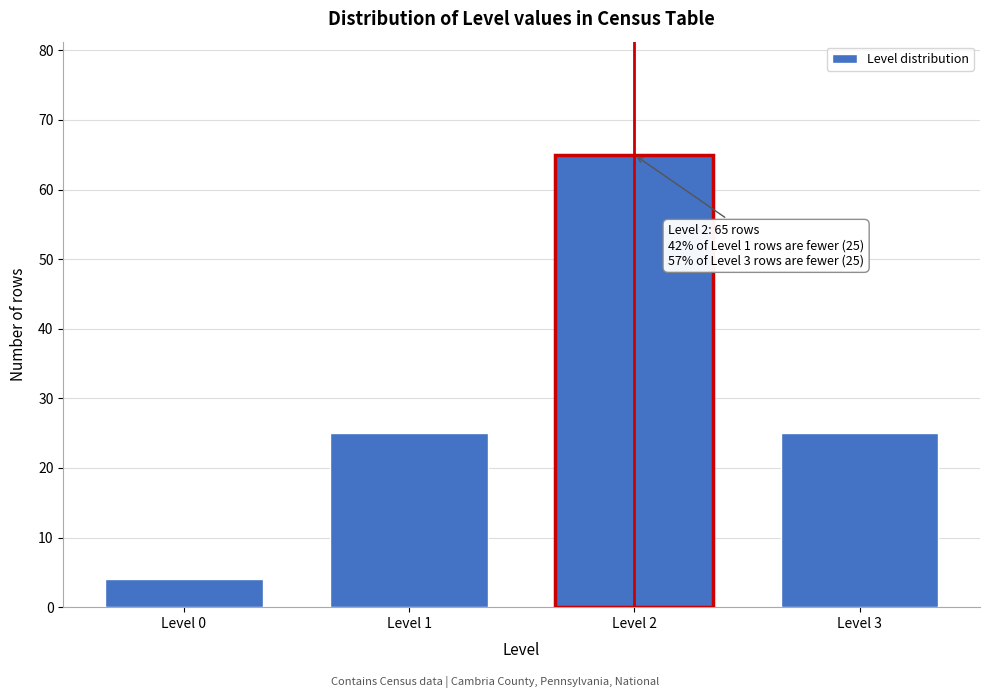

Reading left to right, list all the values displayed in this chart.

4	25	65	25